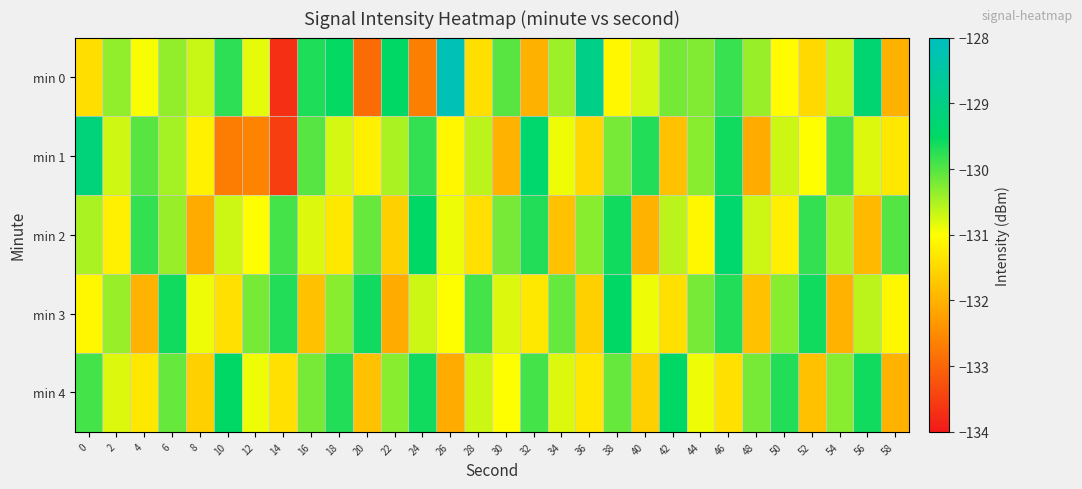

What is the total value across all series at 26?

-653.2